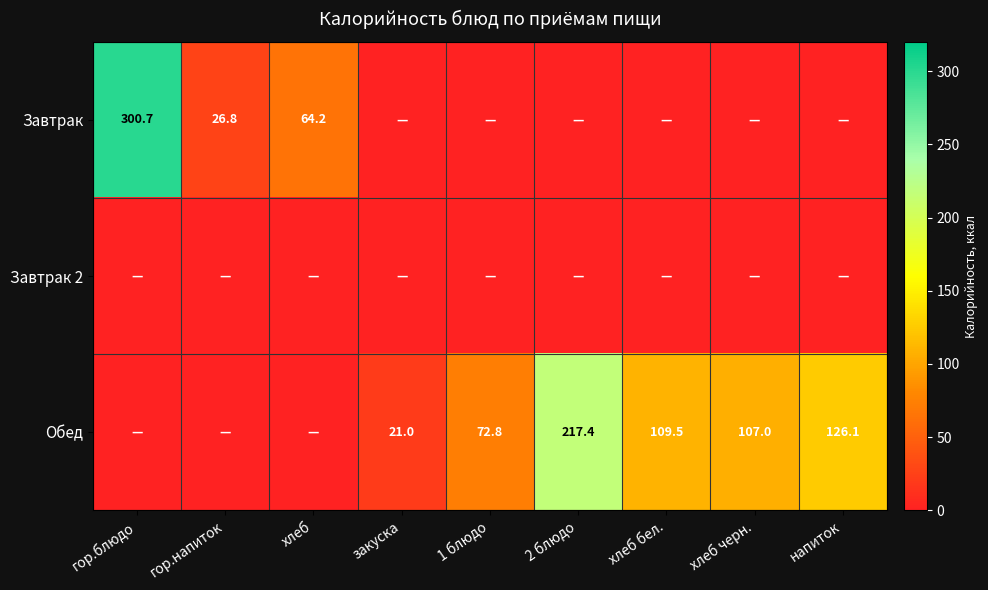

How many distinct data groups are displayed?

3